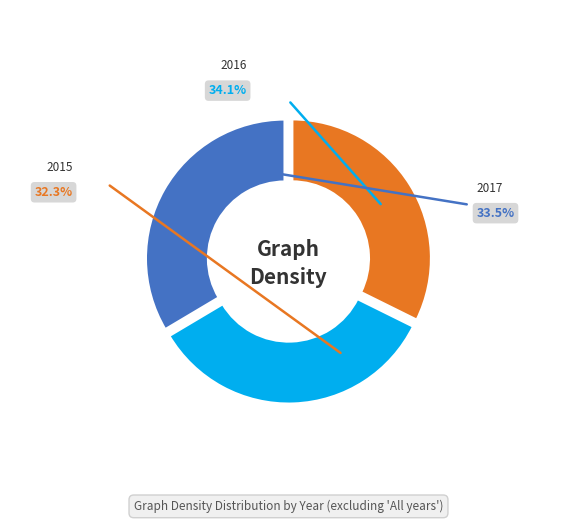

The 2016 slice represents 43% of the pie. True or false?

False